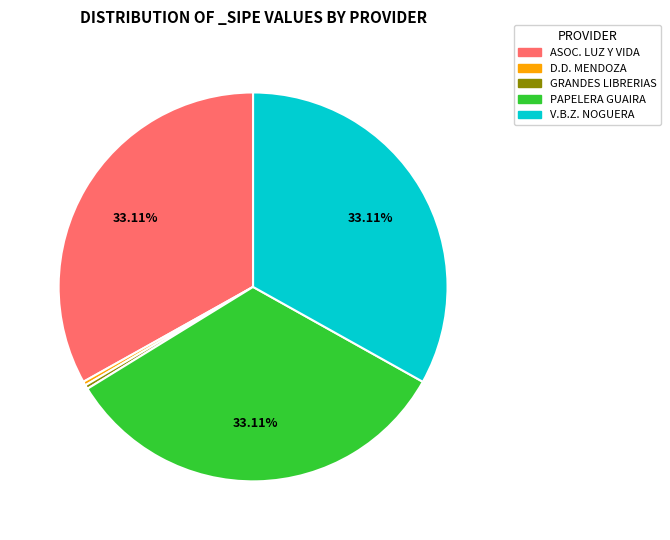

Is the sum of PAPELERA GUAIRA and V.B.Z. NOGUERA greater than half?

Yes